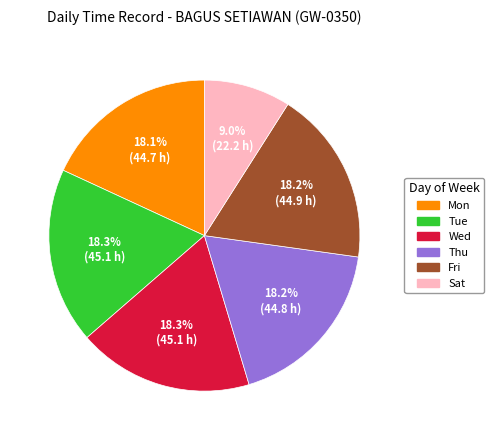

Count the number of slices in the pie.

6